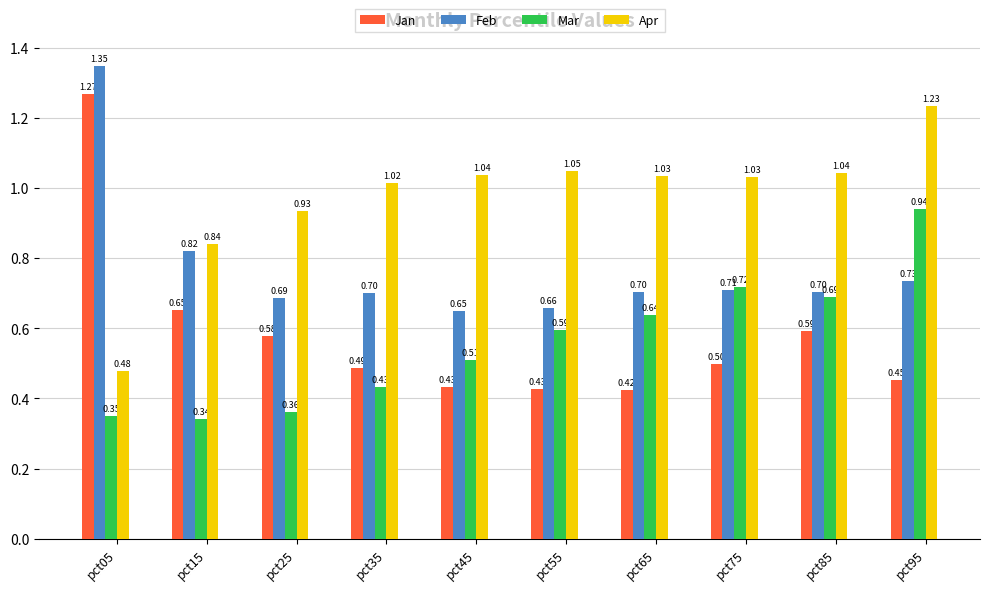

What is the value of the Feb bar at the 3rd from the left?

0.7